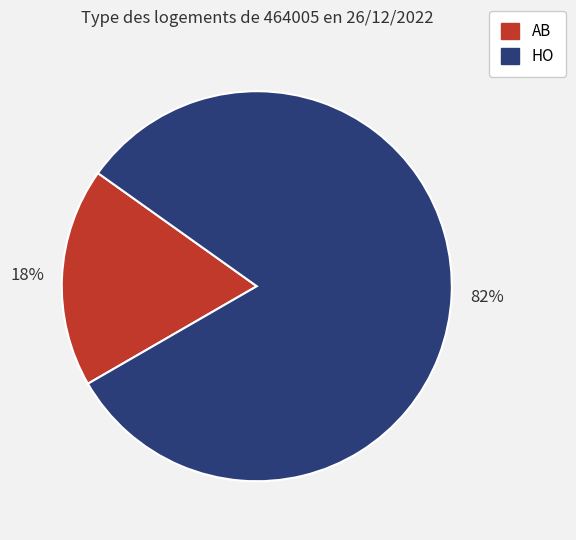

What is the smallest slice in the pie chart?

AB